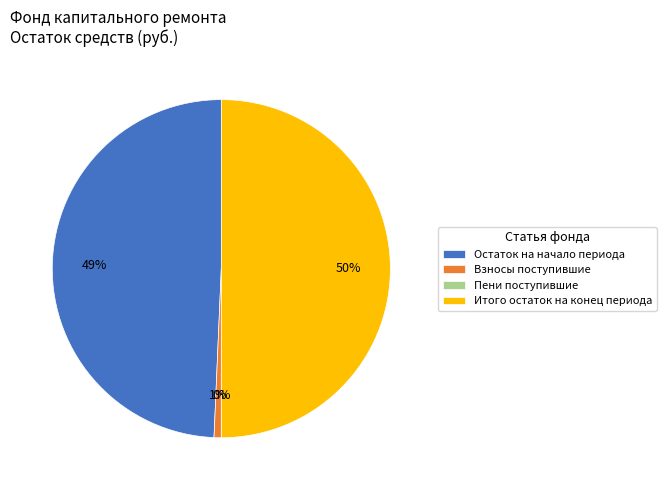

The Взносы поступившие slice represents 1% of the pie. True or false?

True